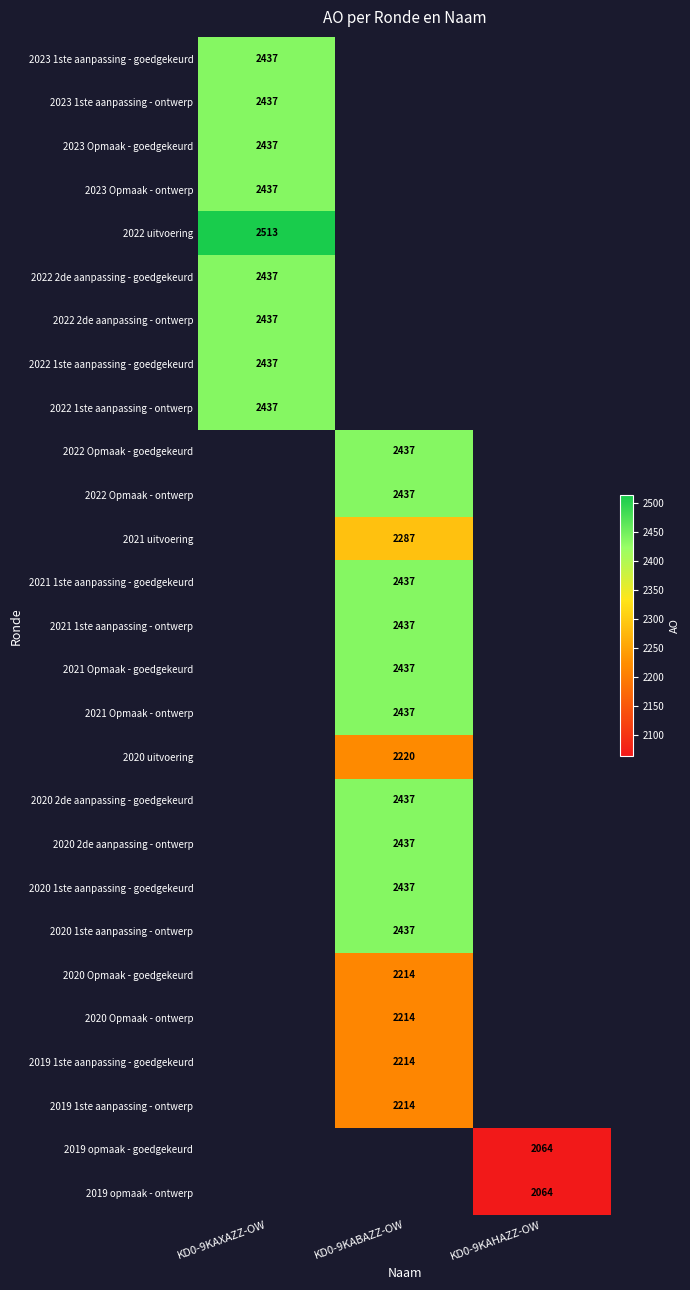

Count the number of data series in this chart.

27